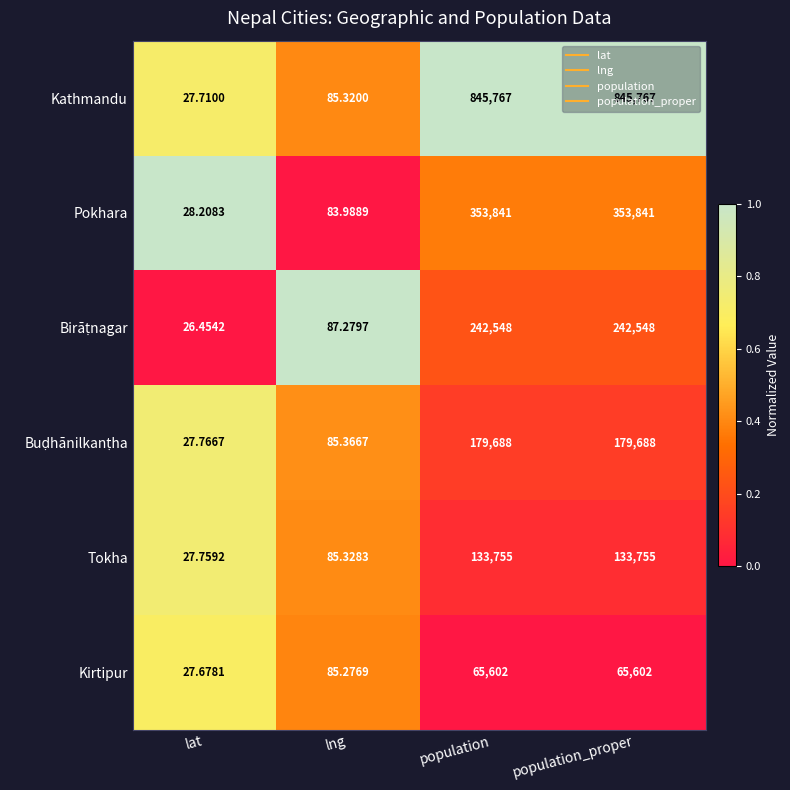

Which series has the largest range (max minus min)?

Kathmandu